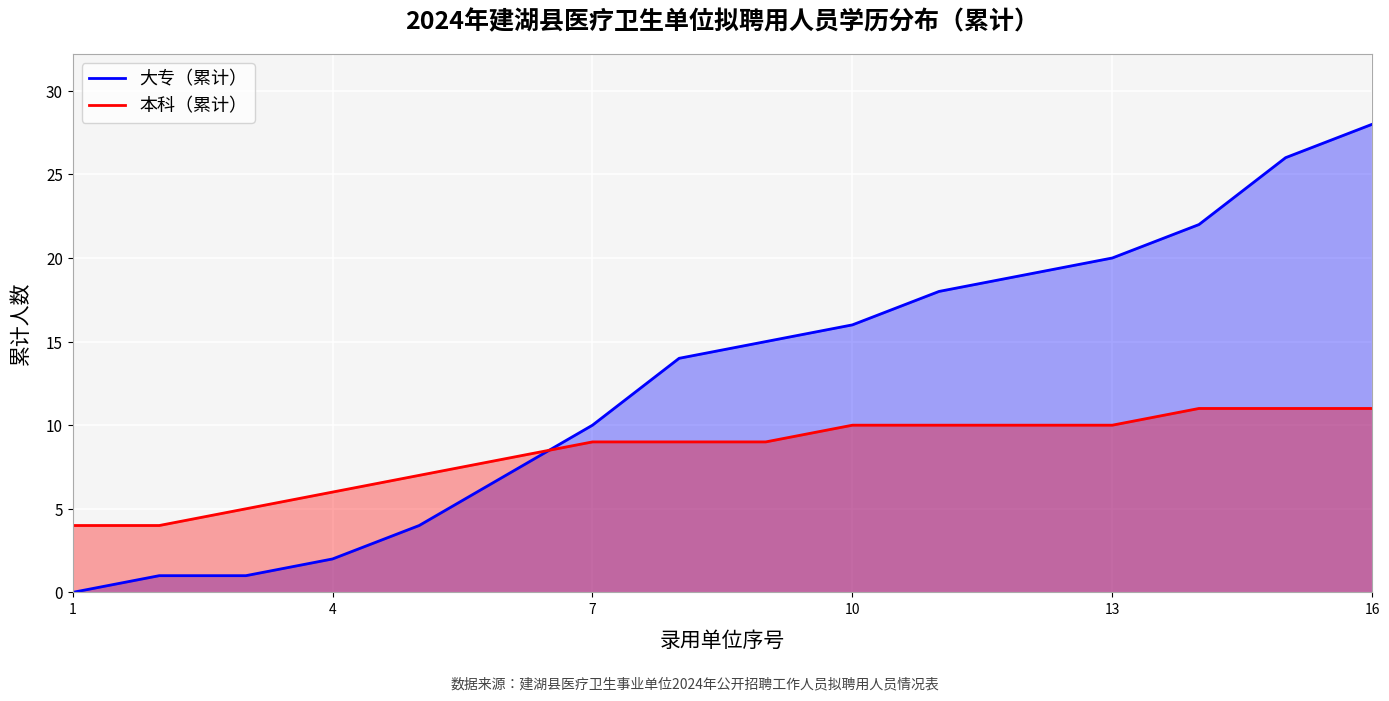

True or false: 本科（累计） and 大专（累计） intersect in this chart.

True